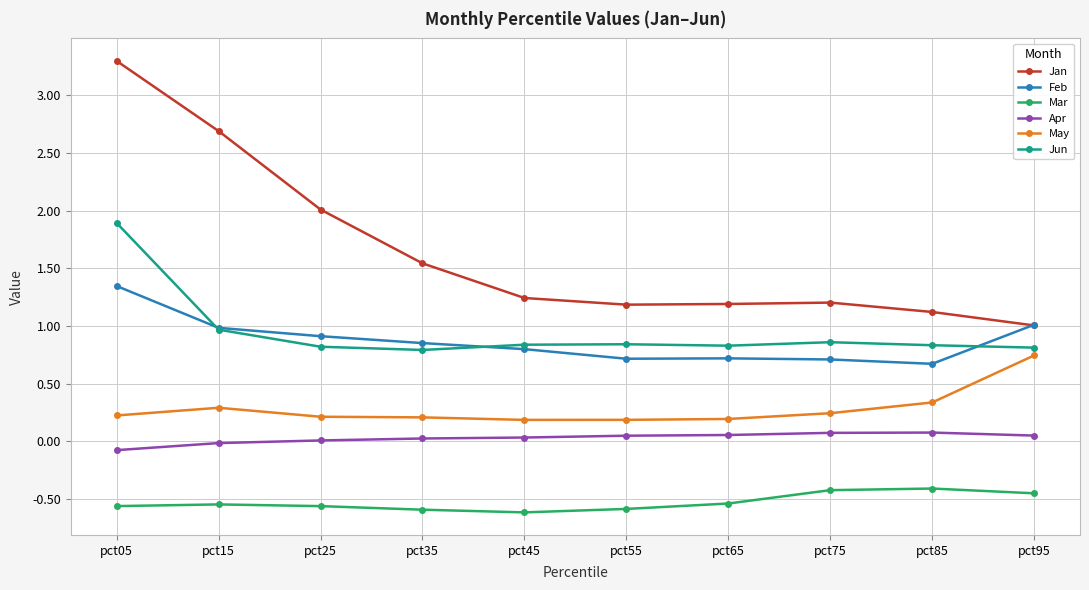

What is the maximum value shown in the chart?

3.3